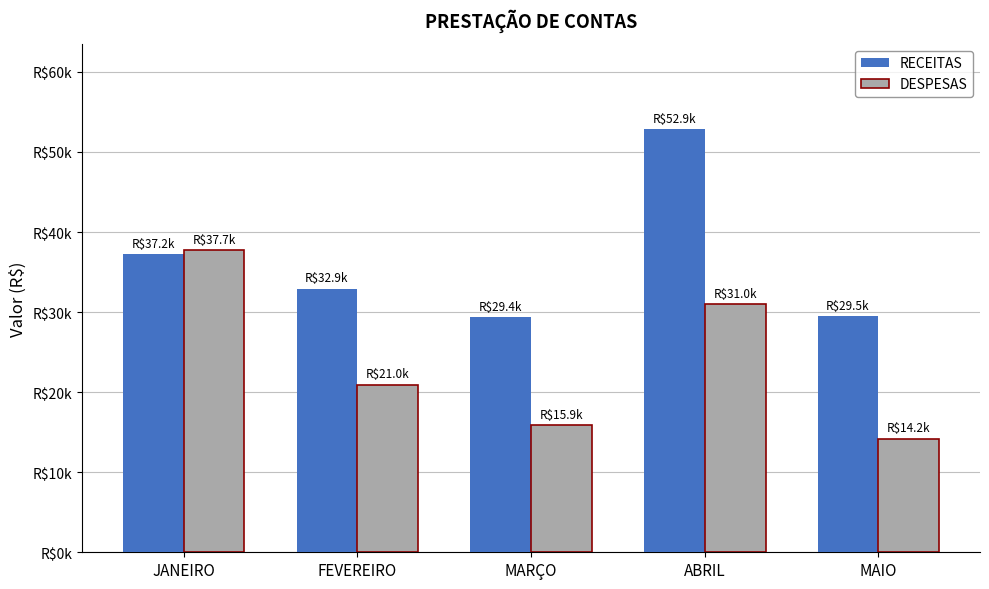

Rank the series by their average value, from highest to lowest.

RECEITAS, DESPESAS